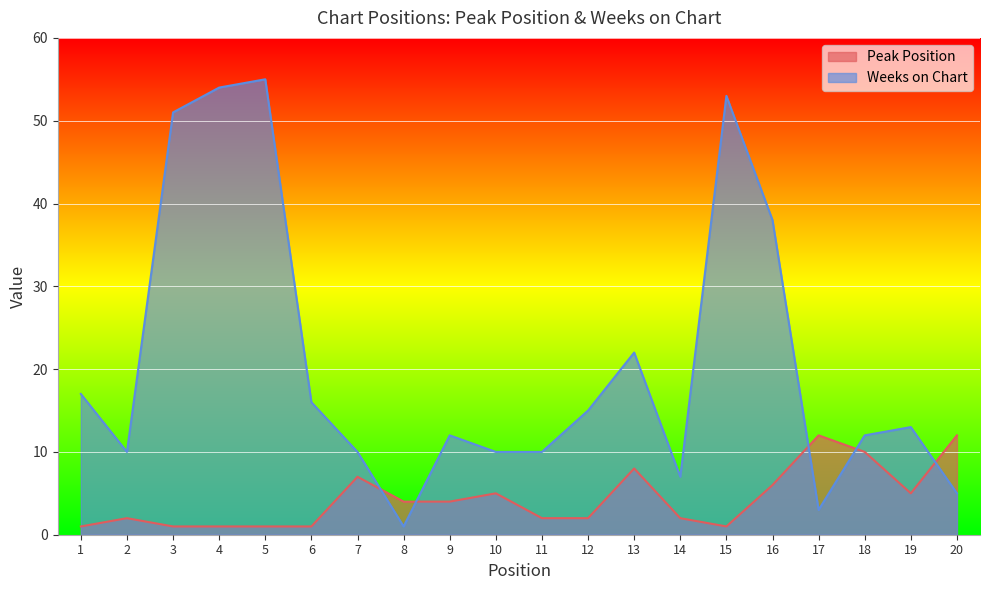

Rank the series by their maximum value, from highest to lowest.

Weeks on Chart, Peak Position